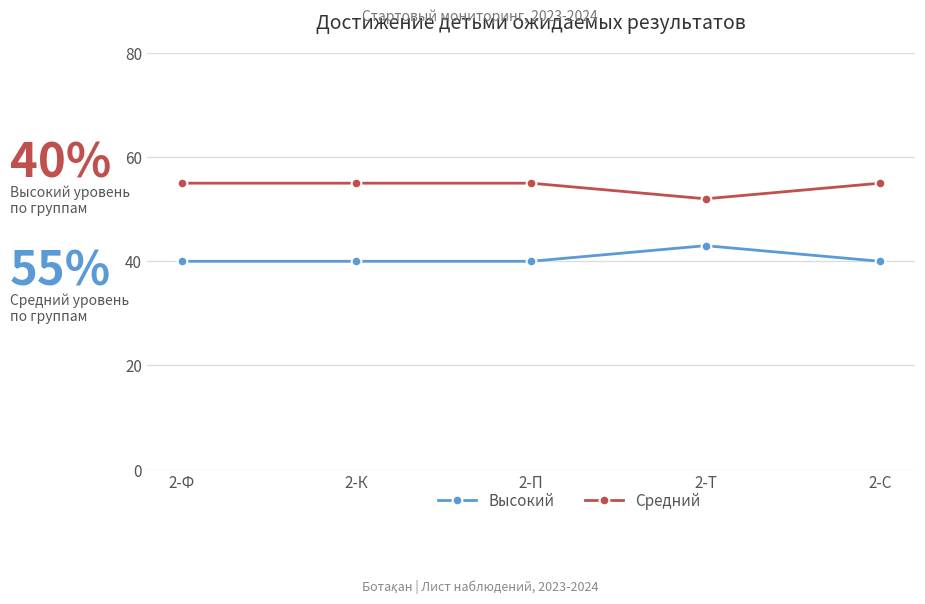

Read the Средний value at 2-Ф.

55